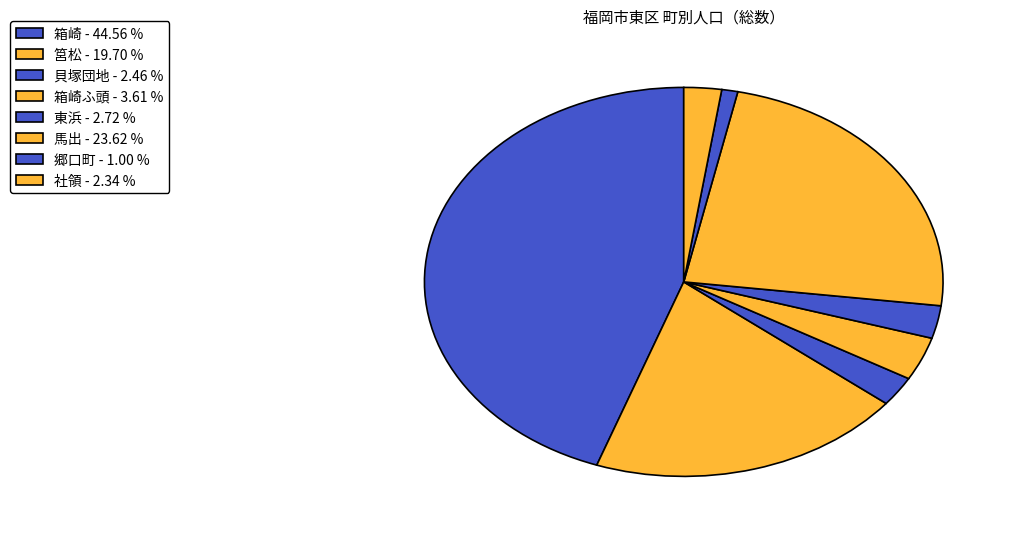

How many segments does this pie chart have?

8